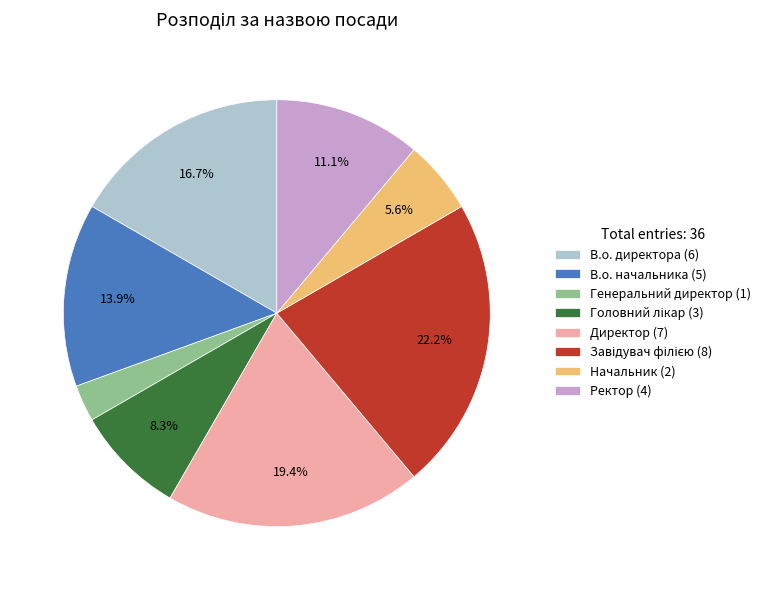

Between В.о. директора (6) and Ректор (4), which is larger?

В.о. директора (6)